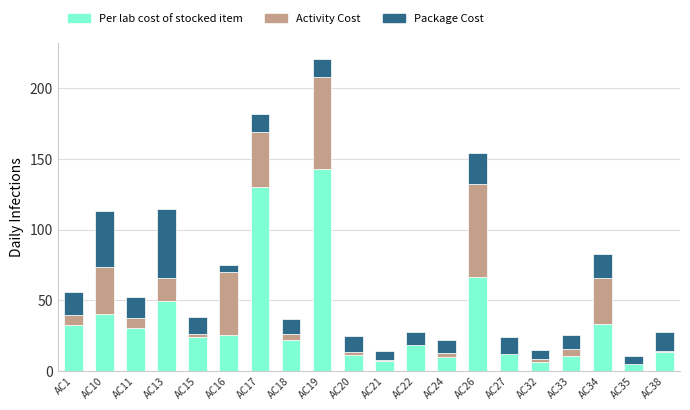

True or false: Per lab cost of stocked item has a value of 33.3 at AC34.

True